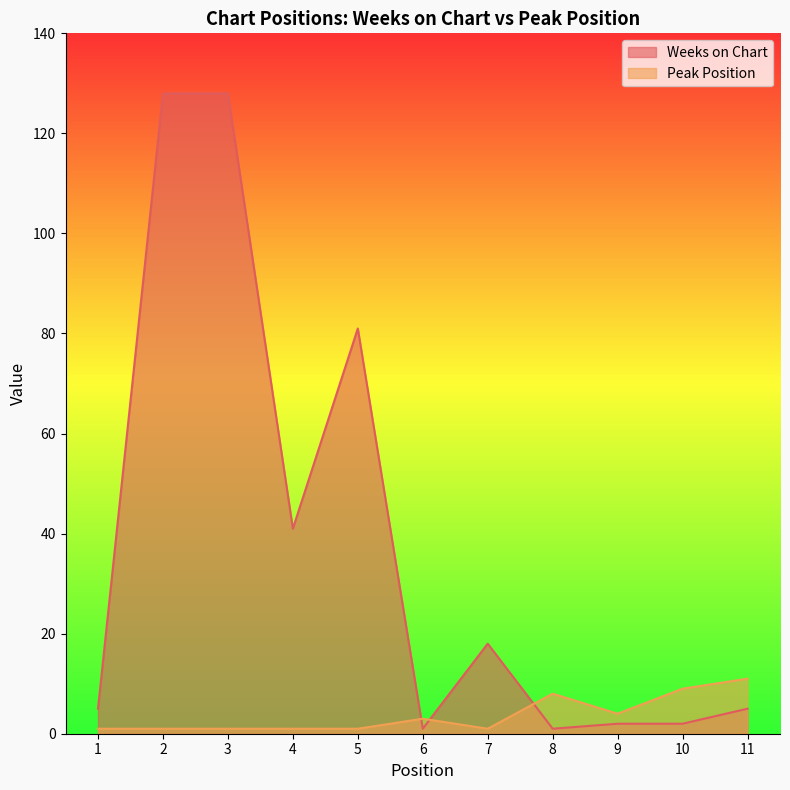

How many interior local valleys does the Weeks on Chart series have?

3